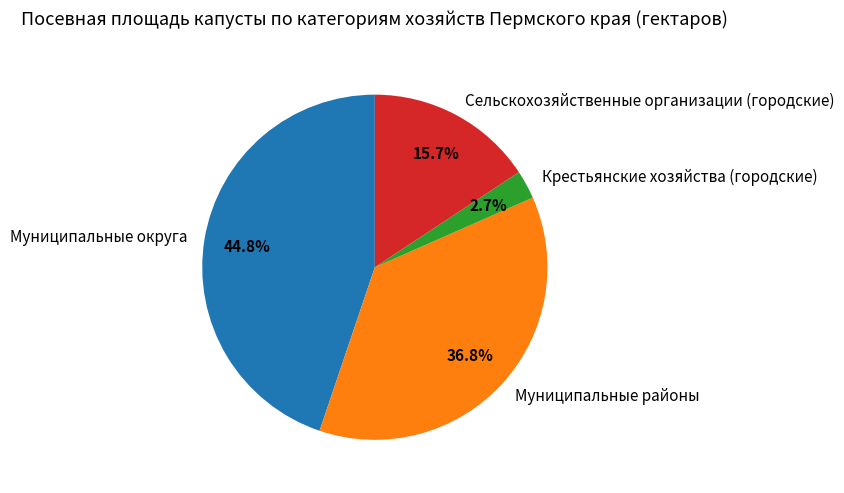

What portion of the pie excludes Муниципальные районы?

63.2%